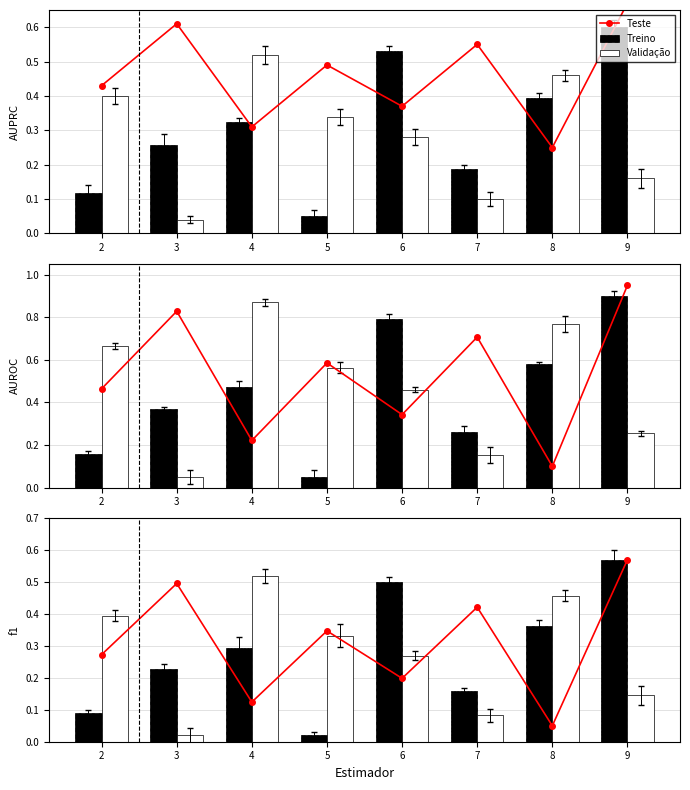

What is the difference between the maximum and minimum values in the Teste series?

0.5